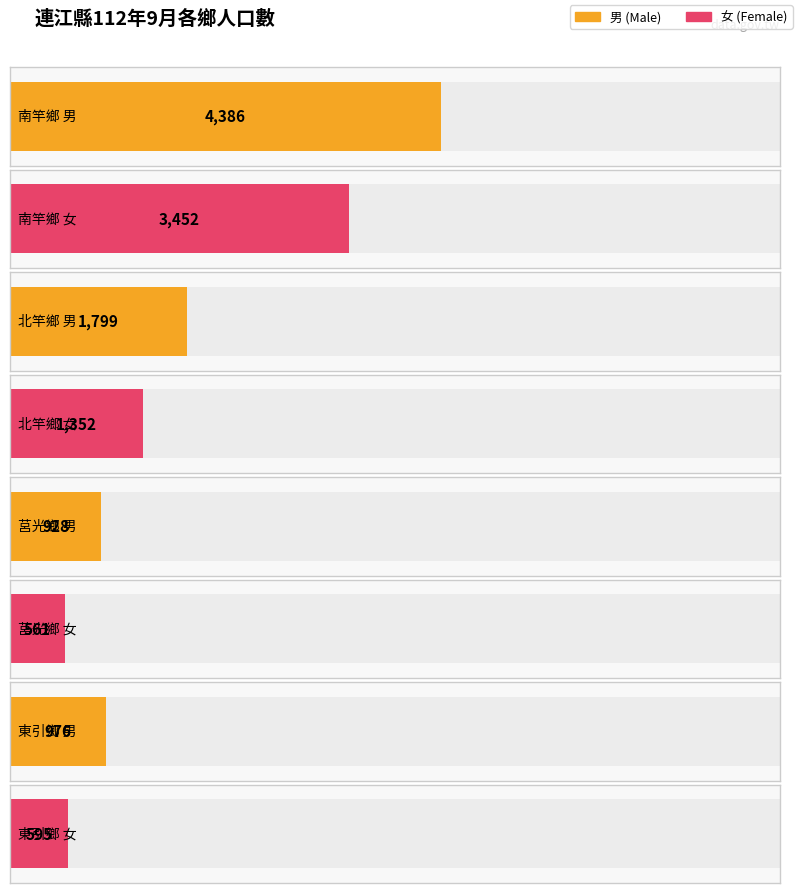

What is the difference between the highest and lowest values at 北竿鄉?

447